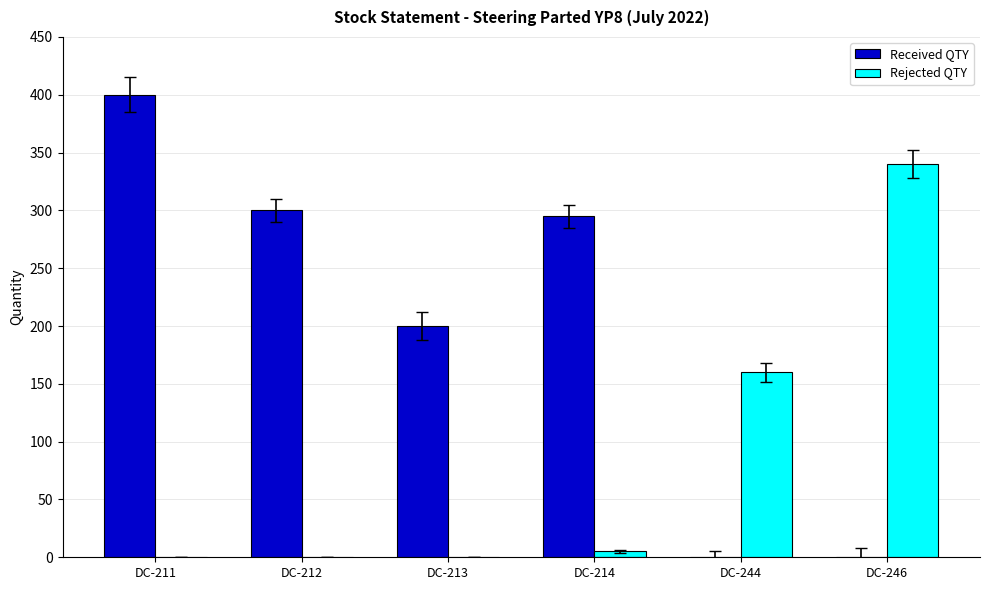

Where is Received QTY nearest to the value 200?

DC-213